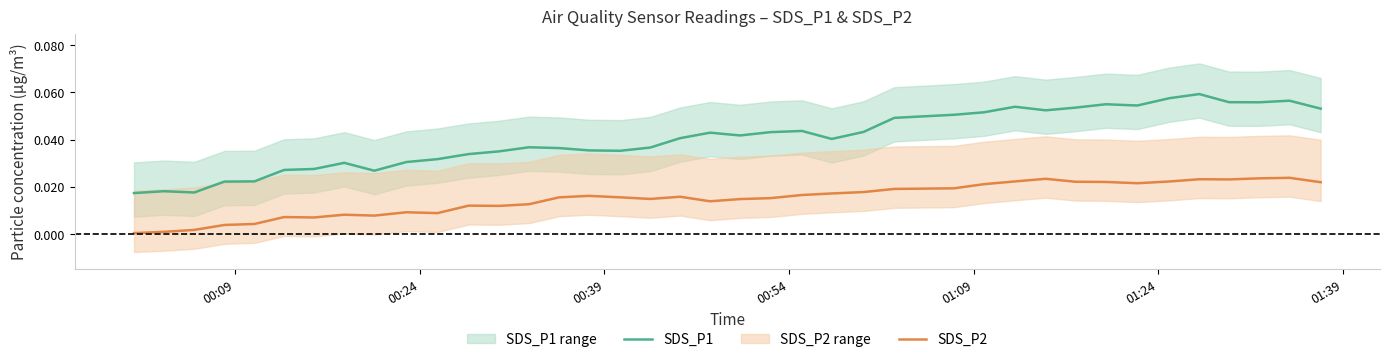

True or false: SDS_P1 and SDS_P2 intersect in this chart.

False